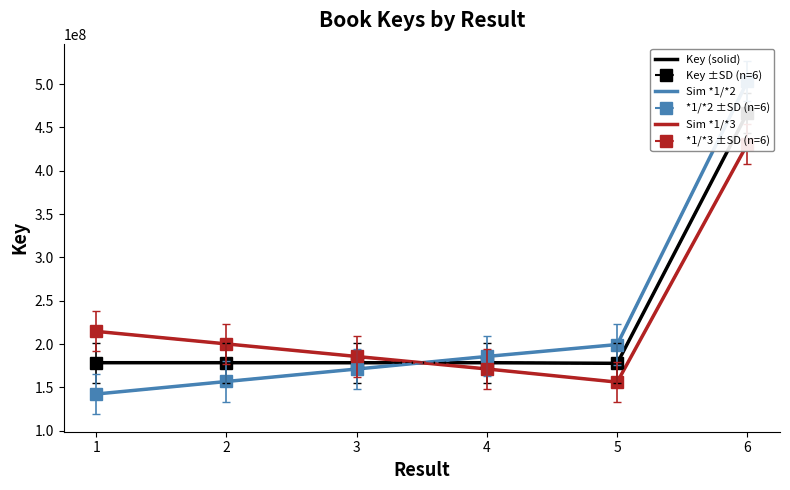

Rank the series by their maximum value, from highest to lowest.

Sim *1/*2, *1/*2 ±SD (n=6), Key (solid), Key ±SD (n=6), Sim *1/*3, *1/*3 ±SD (n=6)